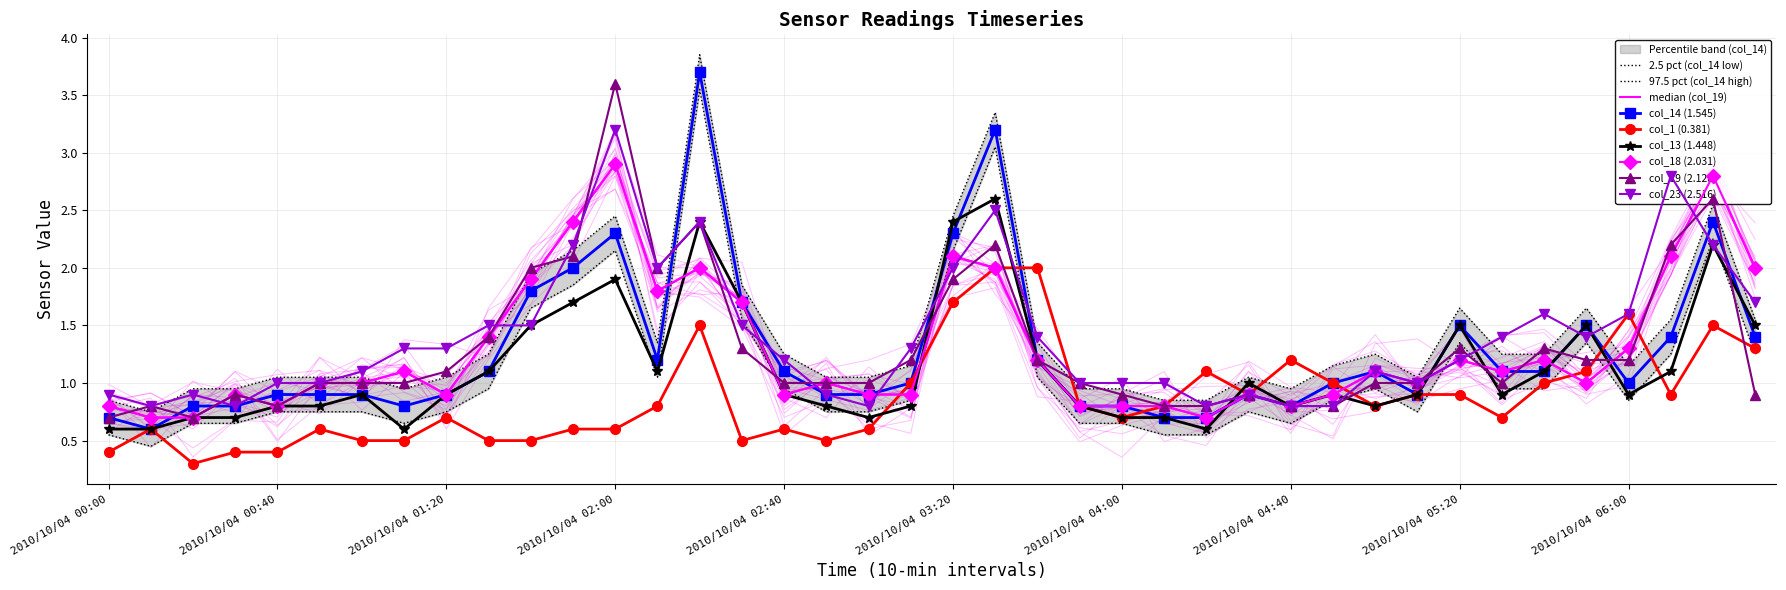

What is the sum of the col_13 (1.448) values at 2010/10/04 01:00 and 2010/10/04 06:10?

2.0